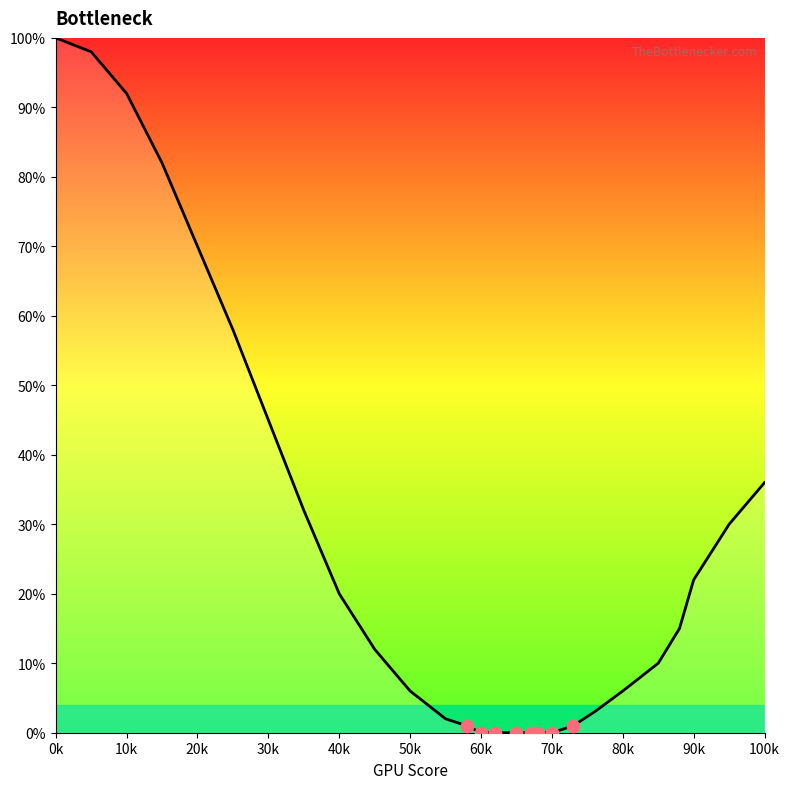

What is the maximum value shown in the chart?

100